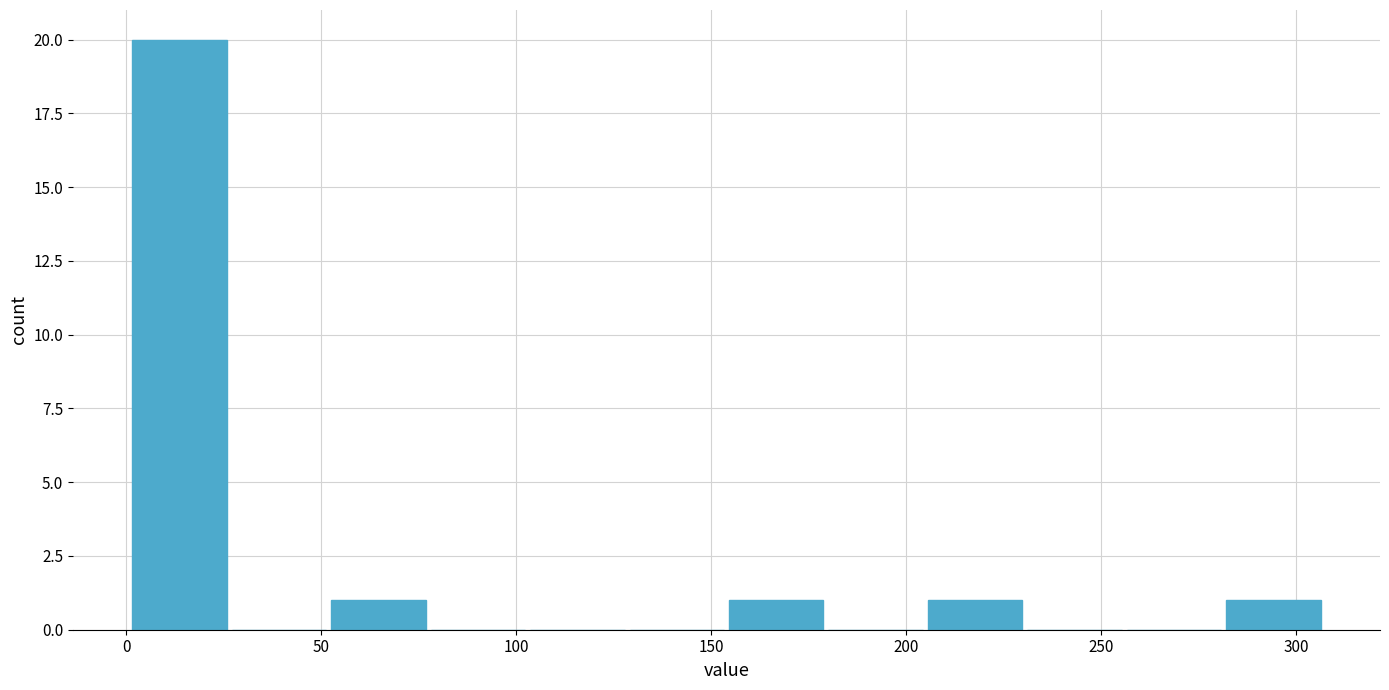

Reading left to right, list every bar in this chart as the range it spans on the x-axis followed by its height. Neither the bar edges nor the heights are printed on the chart, so give them approximately, as read against the axes.

1.0 to 26.5: 20
26.5 to 52.0: 0
52.0 to 77.5: 1
77.5 to 103.0: 0
103.0 to 128.5: 0
128.5 to 154.0: 0
154.0 to 179.5: 1
179.5 to 205.0: 0
205.0 to 230.5: 1
230.5 to 256.0: 0
256.0 to 281.5: 0
281.5 to 307.0: 1